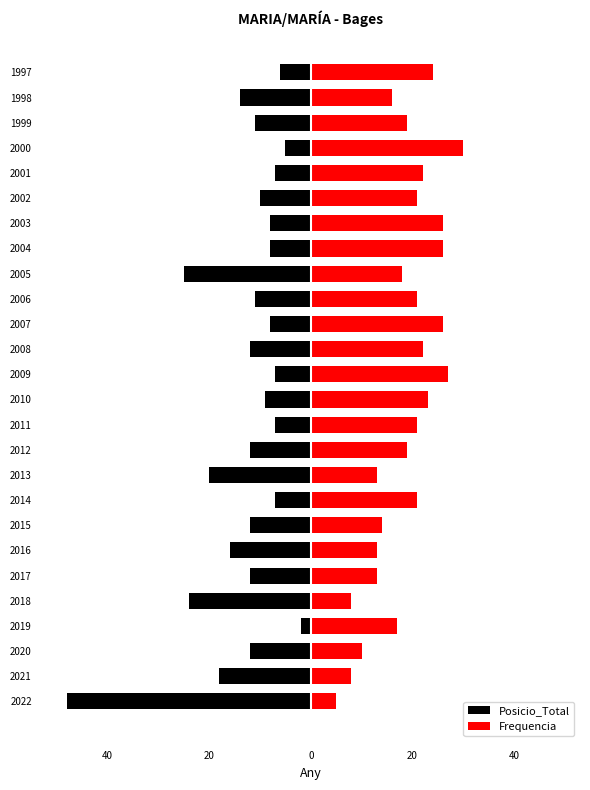

What is the average value of the Frequencia series?

19